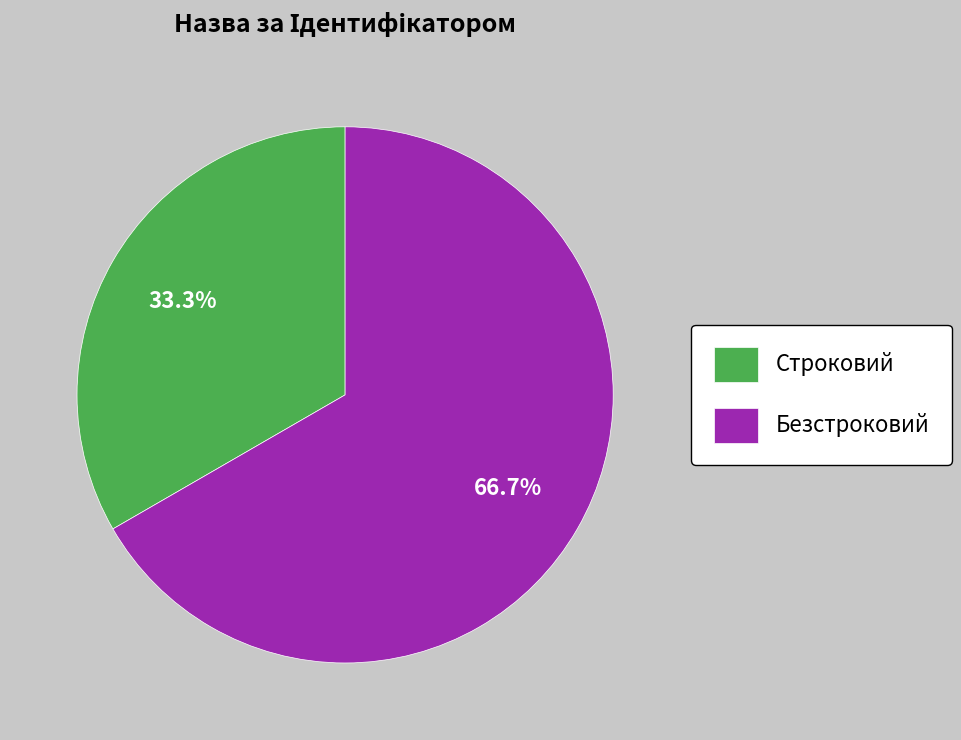

Which category accounts for the majority?

Безстроковий